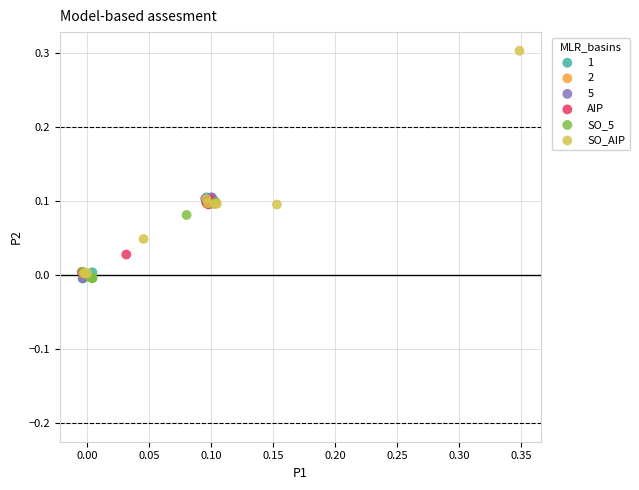

Which series contains the highest Y value?

SO_AIP